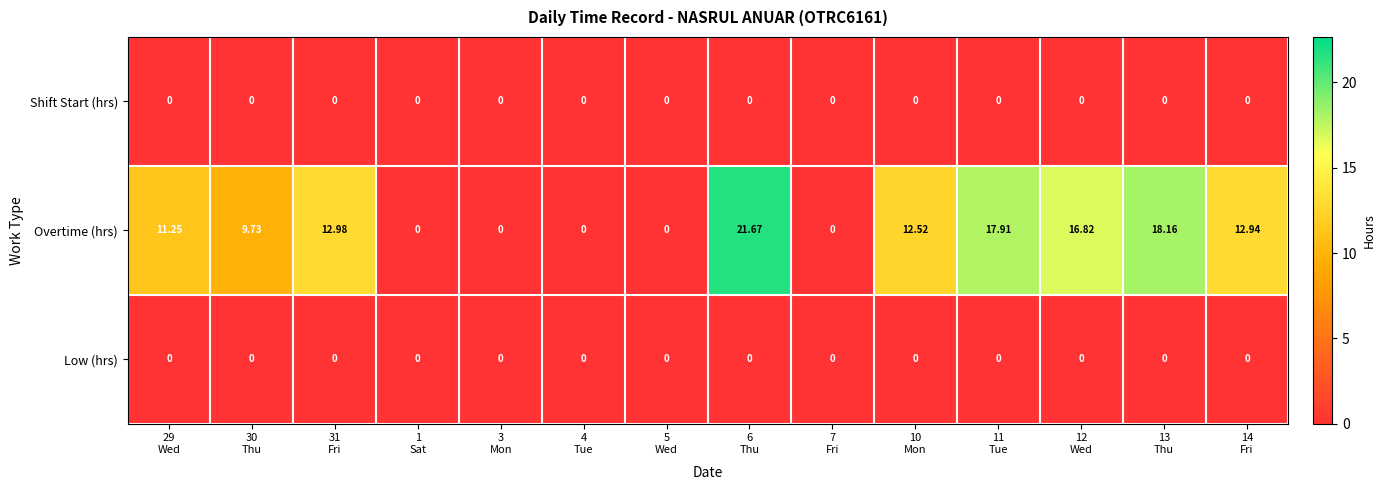

Which series has the largest range (max minus min)?

Overtime (hrs)